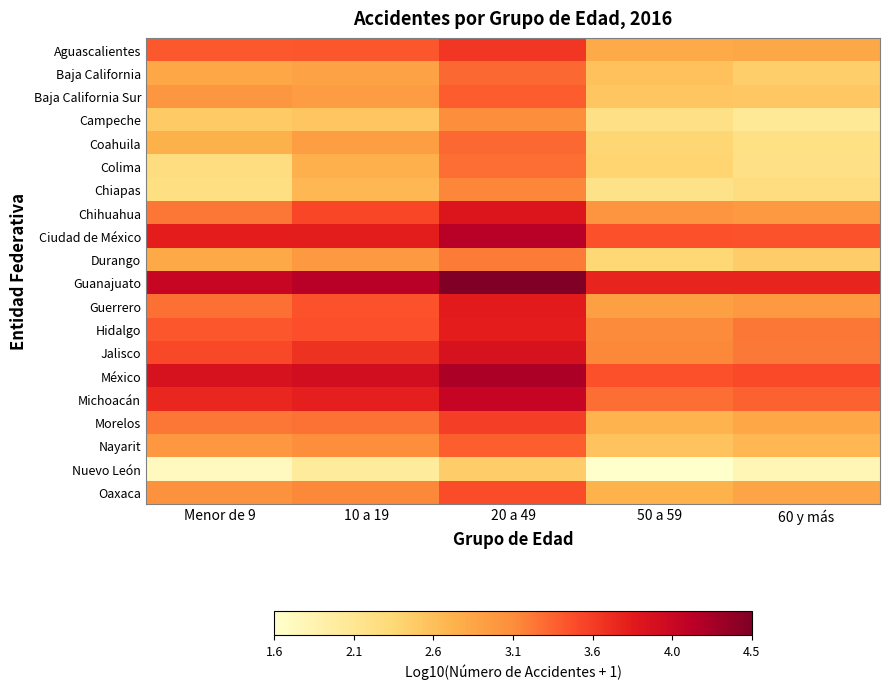

Rank the series by their maximum value, from highest to lowest.

Guanajuato, México, Ciudad de México, Michoacán, Jalisco, Chihuahua, Guerrero, Hidalgo, Aguascalientes, Morelos, Oaxaca, Baja California Sur, Nayarit, Coahuila, Baja California, Colima, Durango, Chiapas, Campeche, Nuevo León